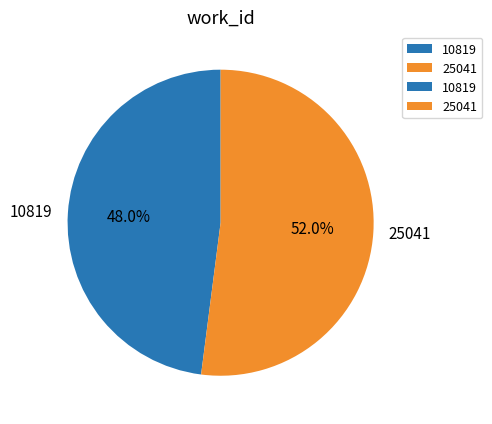

Is it true that 10819 is 48% of the pie?

True